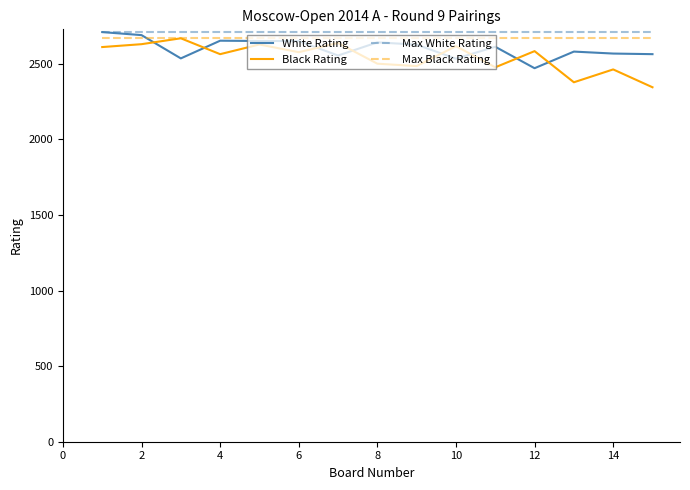

After their last crossing, which series has the higher values: White Rating or Black Rating?

White Rating